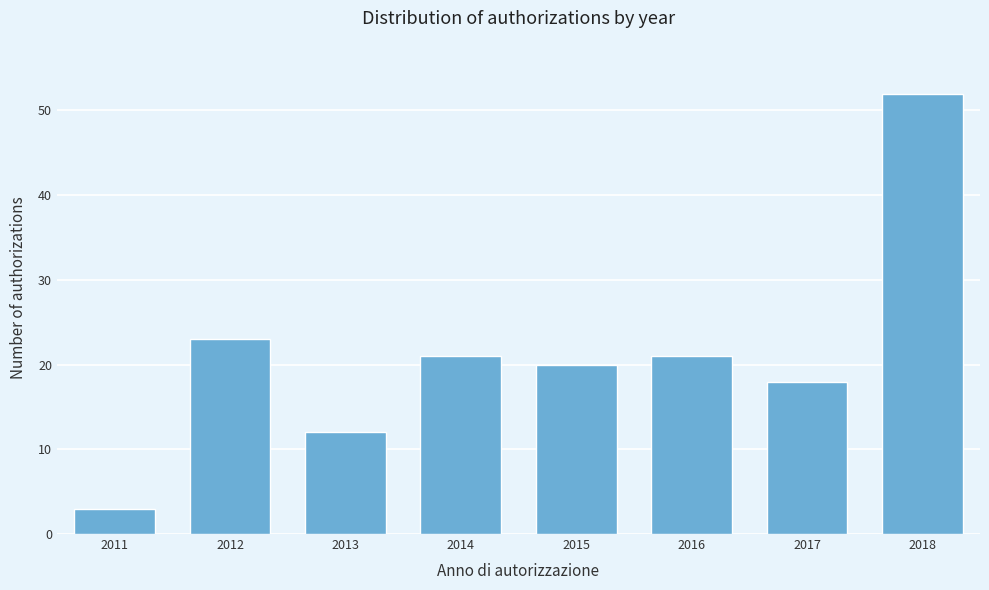

Reading left to right, extract all data points from this chart.

2011=3	2012=23	2013=12	2014=21	2015=20	2016=21	2017=18	2018=52